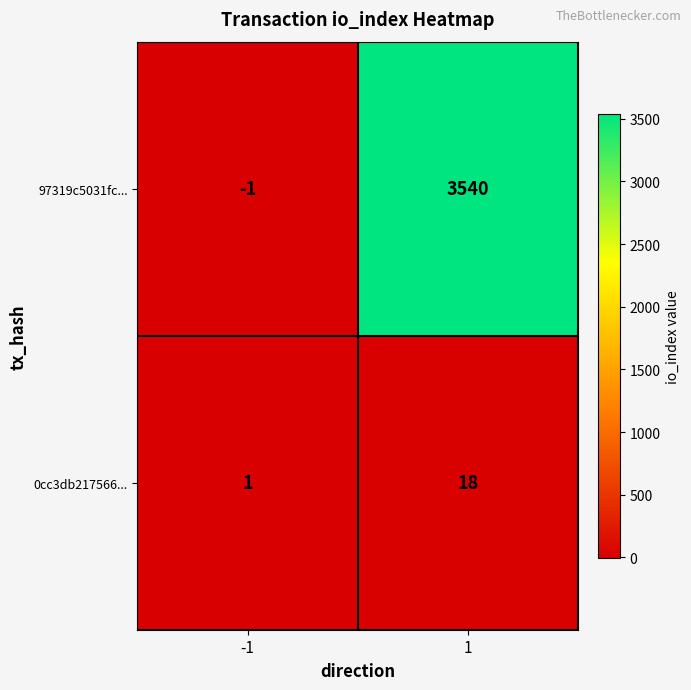

Which series has the largest total across all categories?

97319c5031fc...